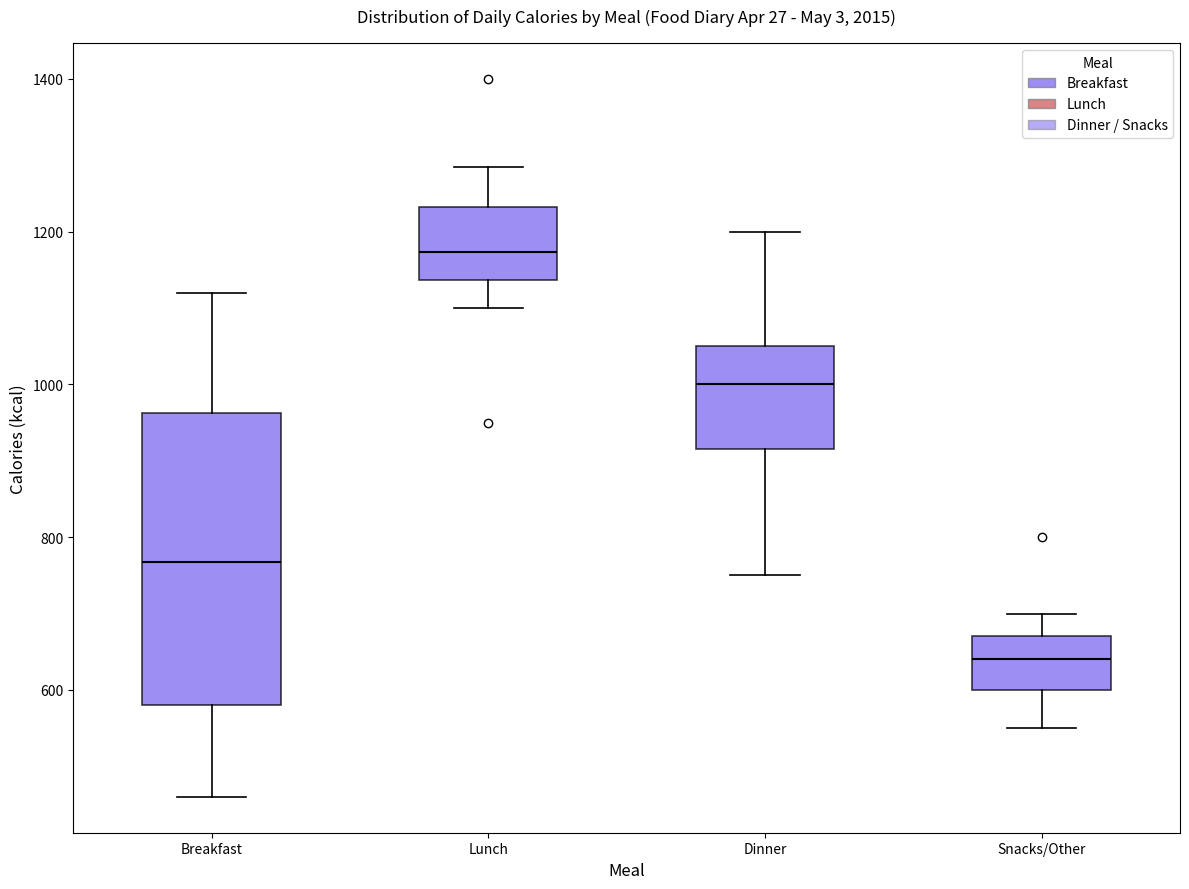

Where does the lower whisker of the box for Breakfast end on the y-axis? The values are not printed on the chart, so give them approximately, as read against the axis.

460